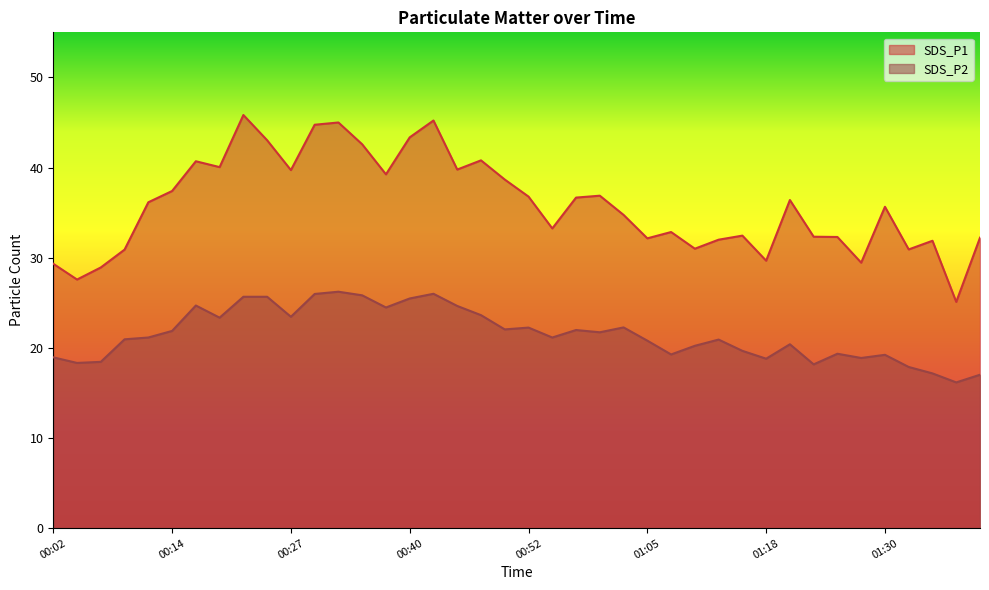

Which series has the largest range (max minus min)?

SDS_P1